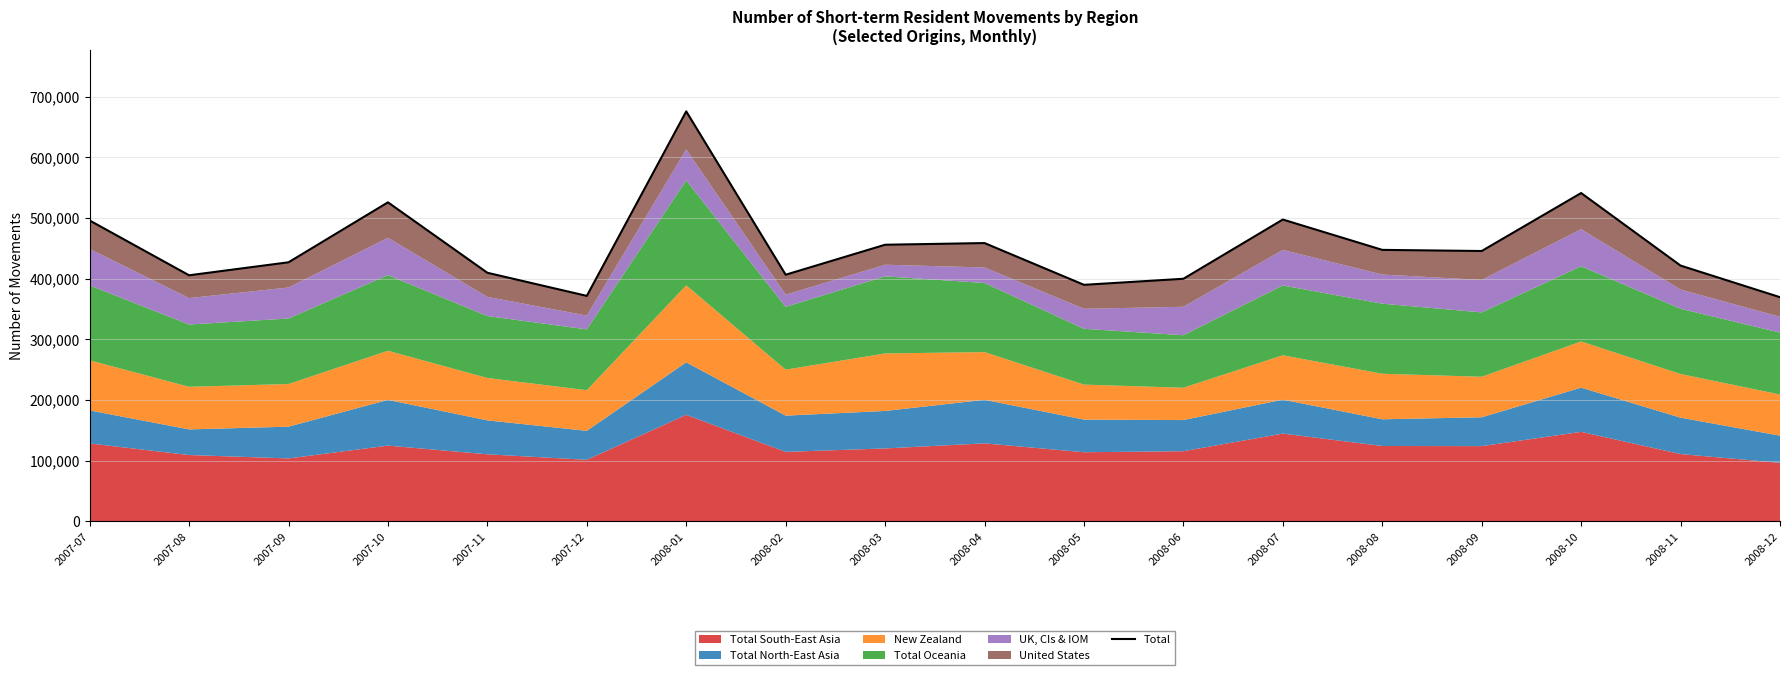

At which category does the data reach its first local peak?

2007-10